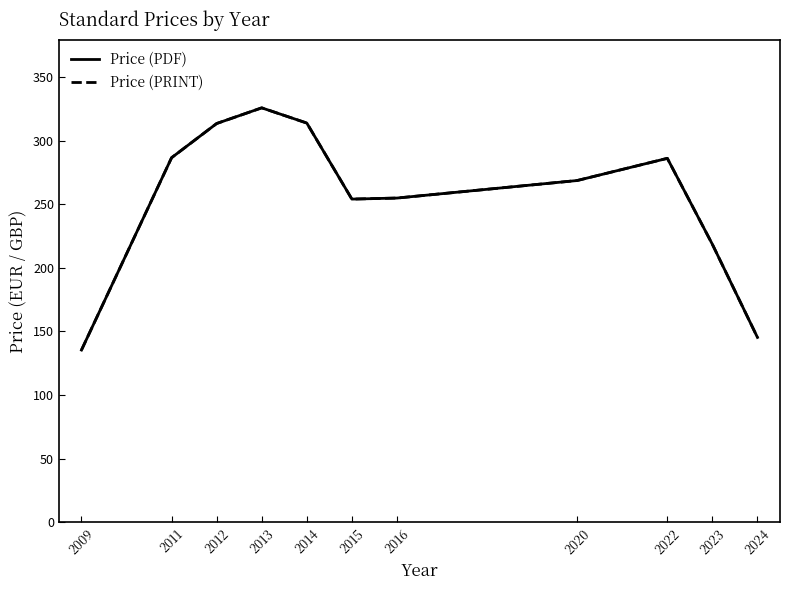

Is this an area chart (filled region under the line)?

No